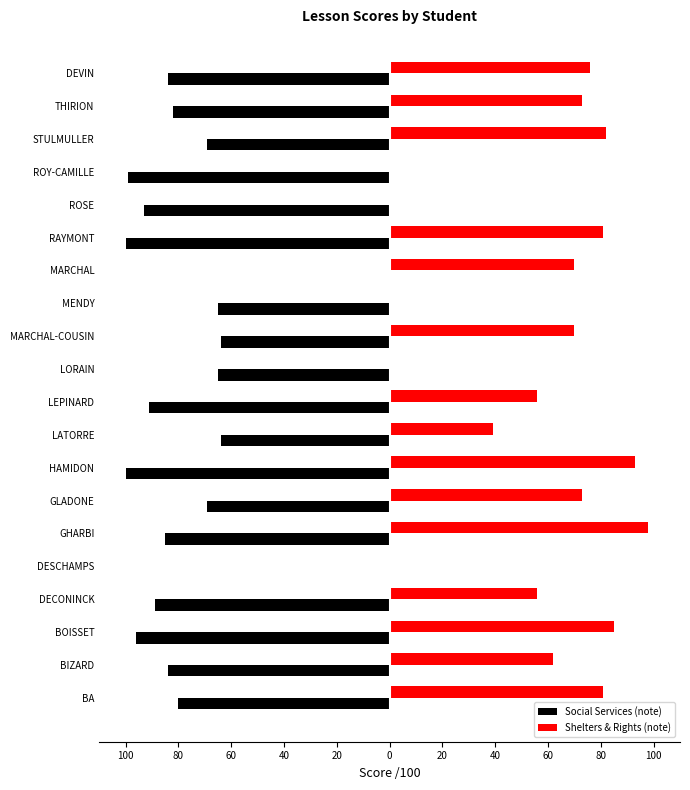

Reading left to right, extract all data points from this chart.

Social Services (note): -80	-84	-96	-89	0	-85	-69	-100	-64	-91	-65	-64	-65	0	-100	-93	-99	-69	-82	-84
Shelters & Rights (note): 81	62	85	56	0	98	73	93	39	56	0	70	0	70	81	0	0	82	73	76